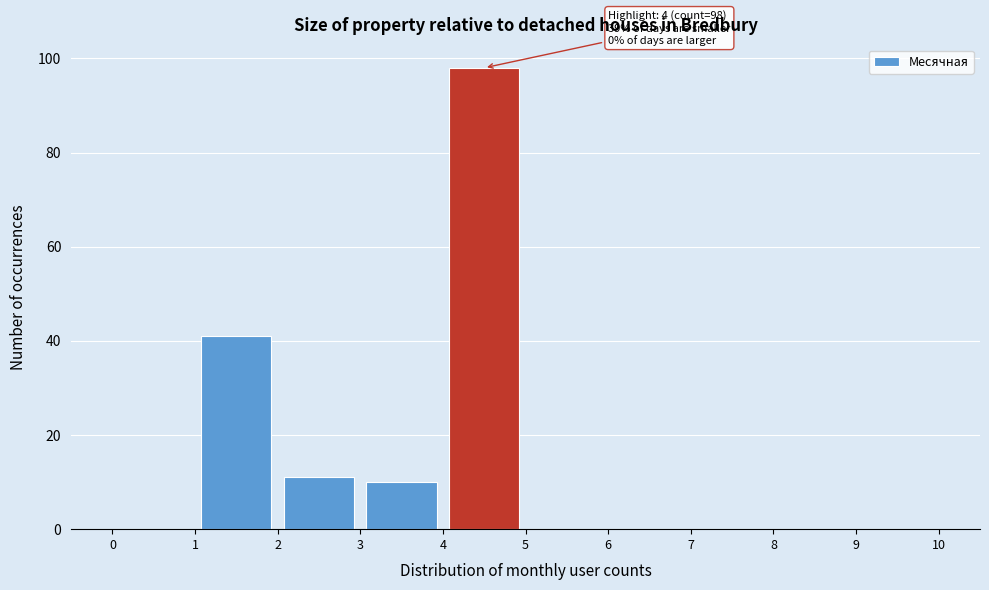

Which range on the x-axis has the tallest bar?

4 to 5